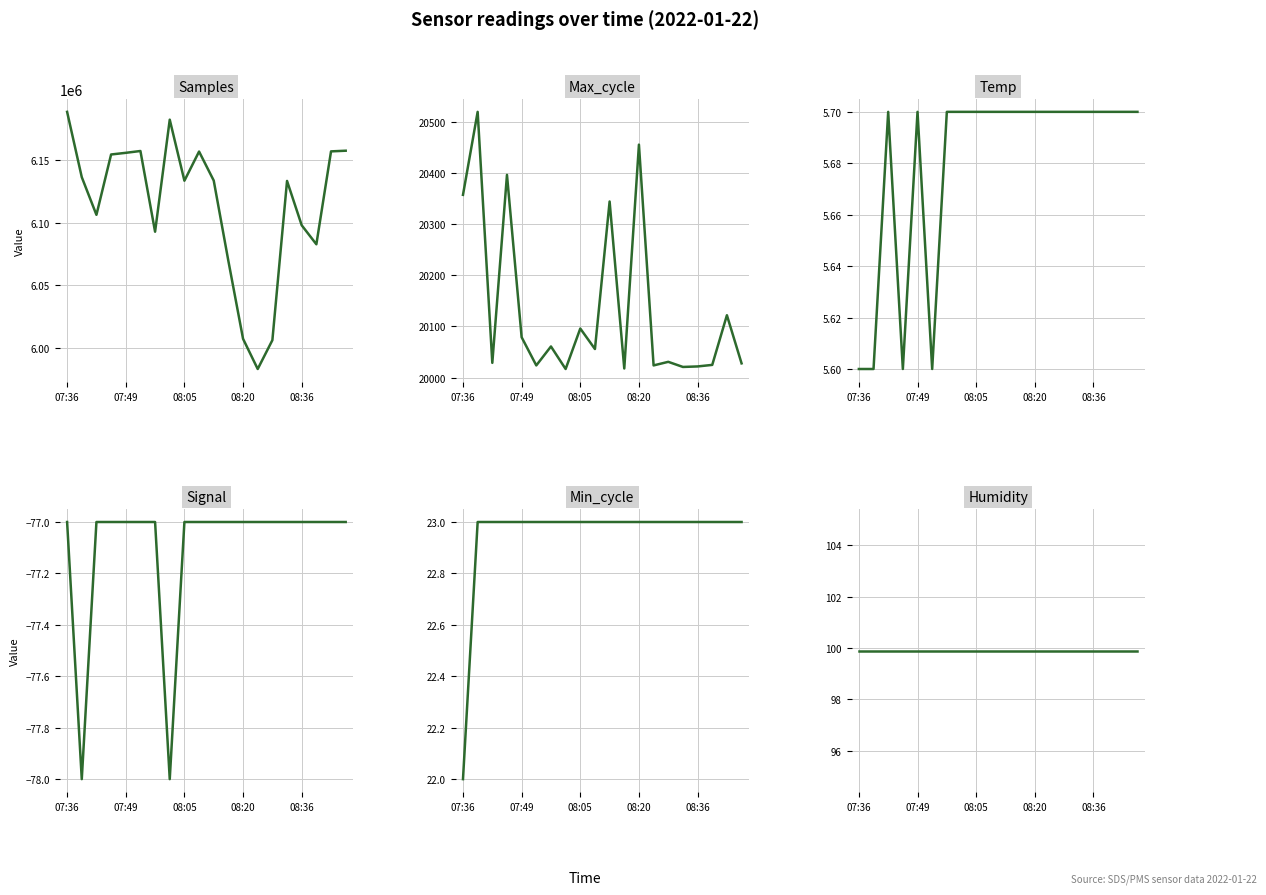

What is the difference between the highest and lowest values at 10?

6133843.0